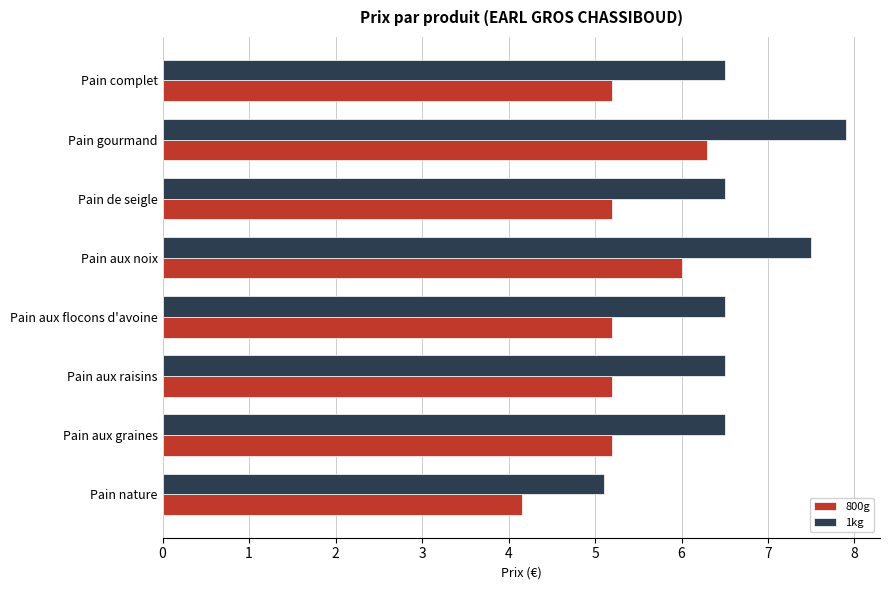

What is the lowest value of the 1kg series?

5.1